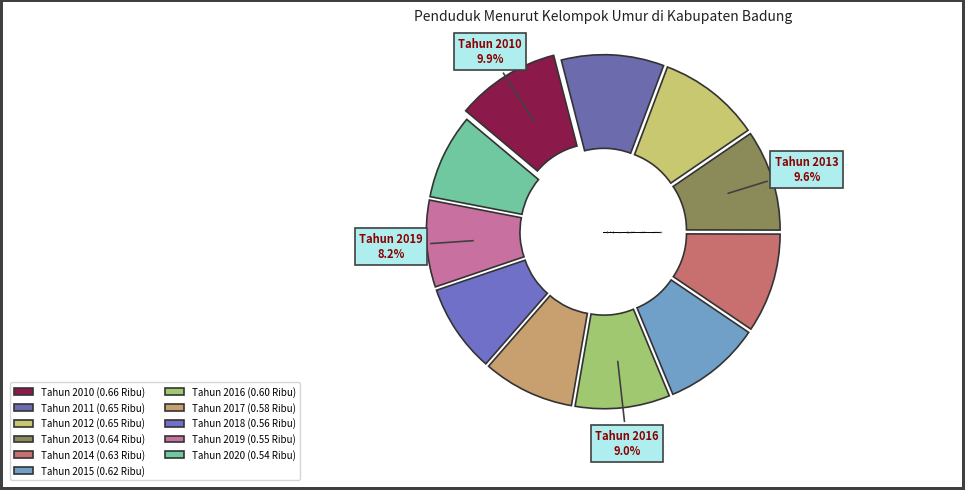

What is the smallest slice in the pie chart?

Tahun 2020